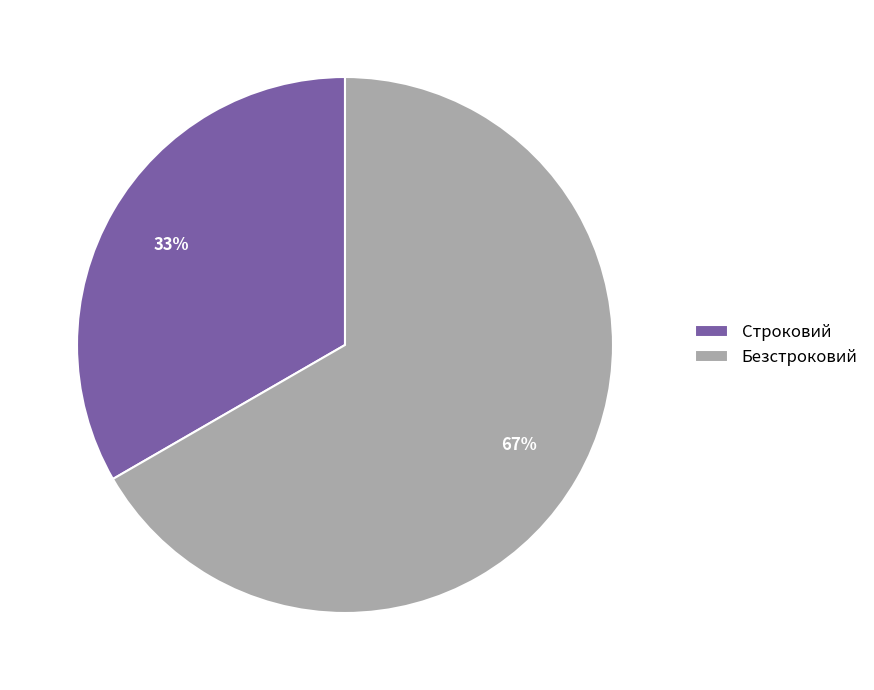

To the nearest percent, what percentage of the pie is Строковий?

33%